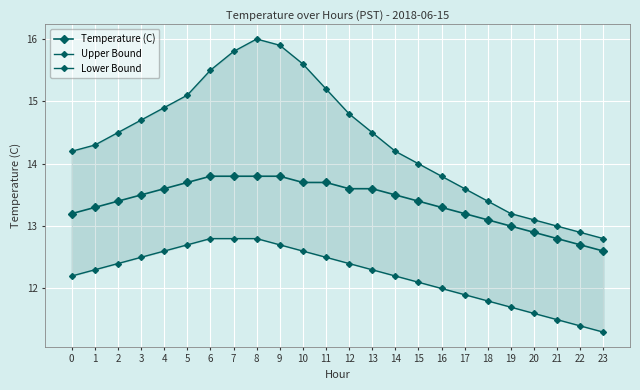

Is it true that Lower Bound equals 11.9 at 17?

True